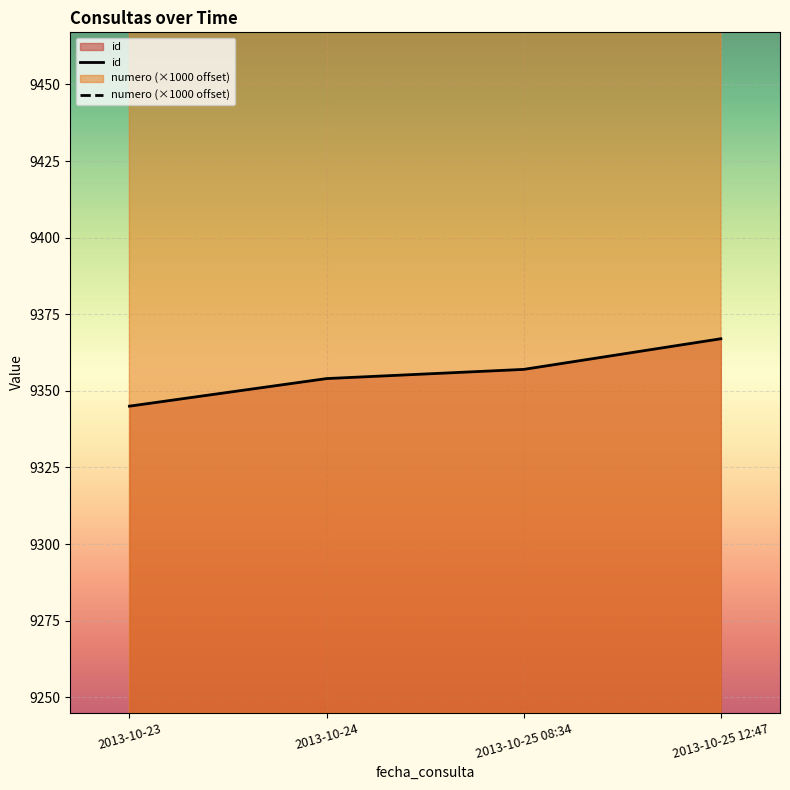

At which label does id reach its minimum?

2013-10-23